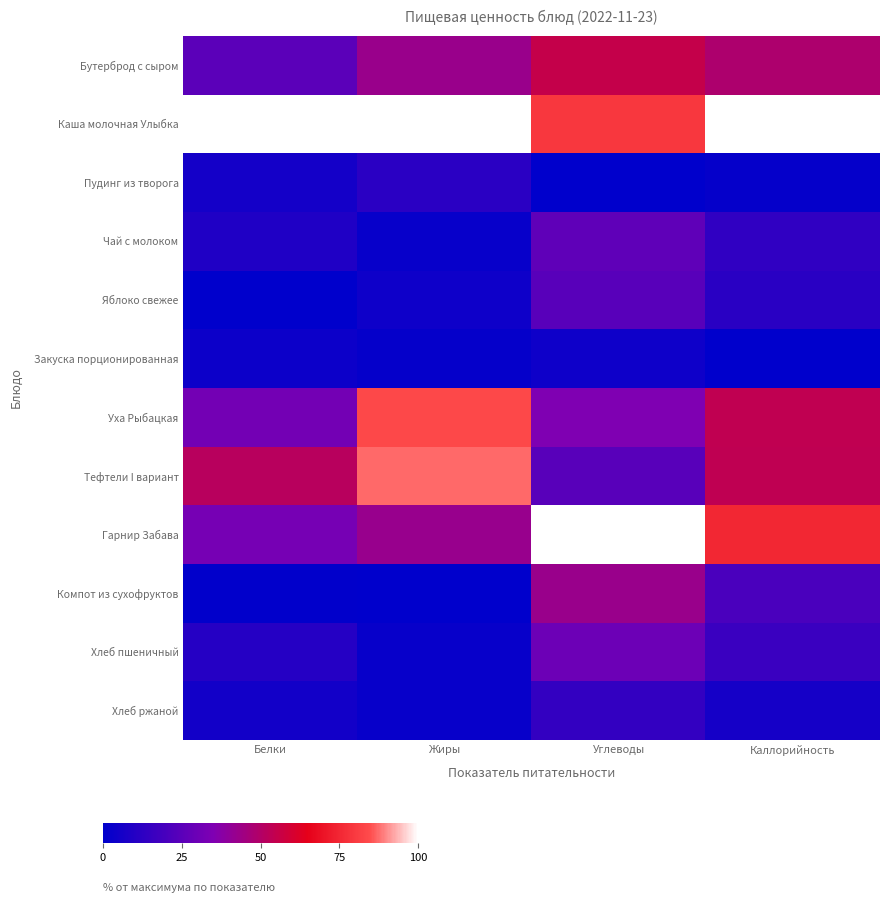

Which series has the widest spread of values?

Гарнир Забава